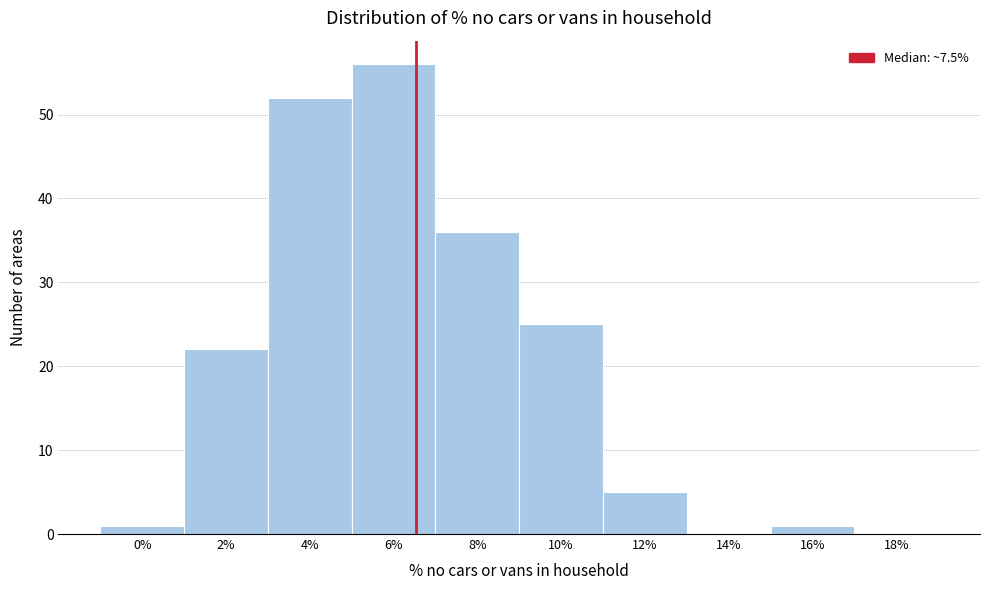

Reading right to left, what are all the values shown in this chart?

18%=0	16%=1	14%=0	12%=5	10%=25	8%=36	6%=56	4%=52	2%=22	0%=1